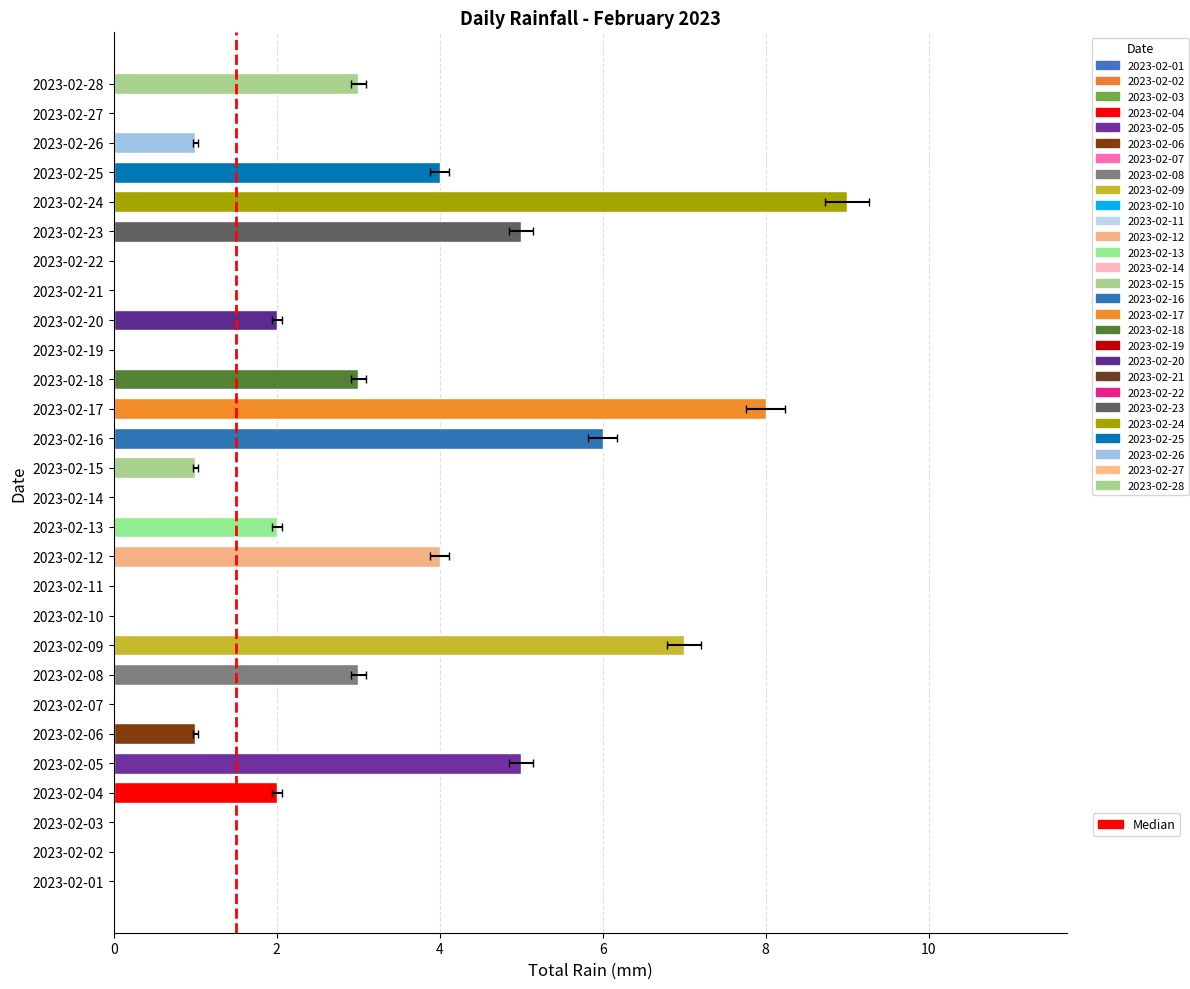

The value at 0 is 0. True or false?

True